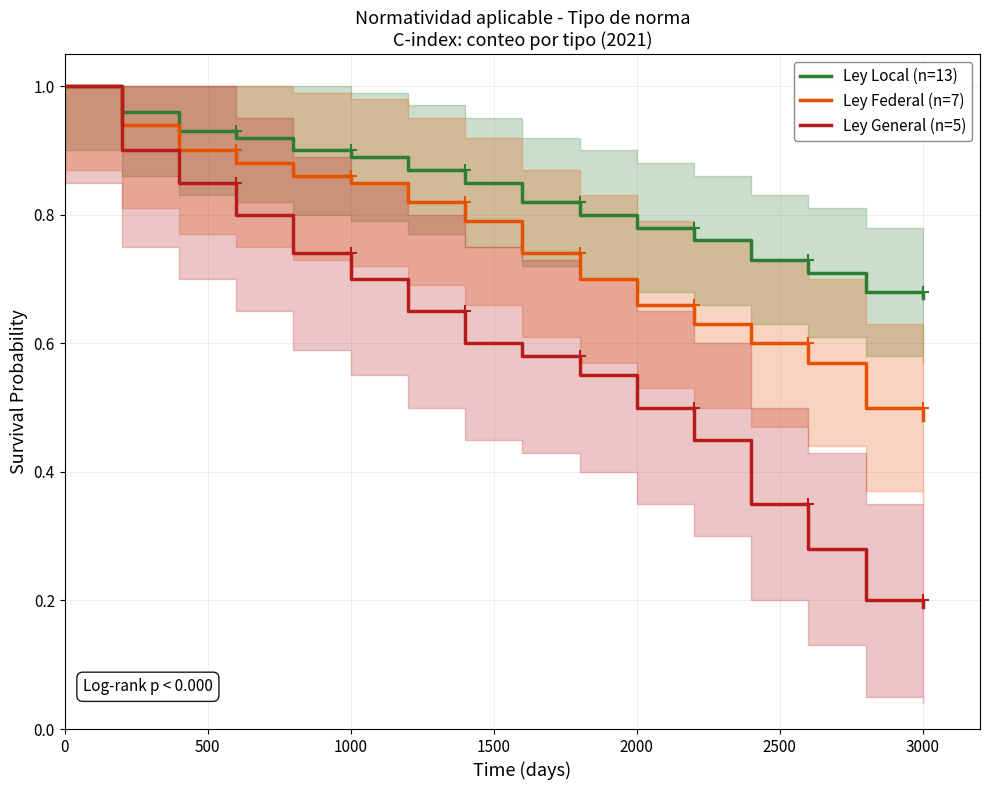

Is it true that Ley Federal (n=7) equals 1.8 at 0?

False